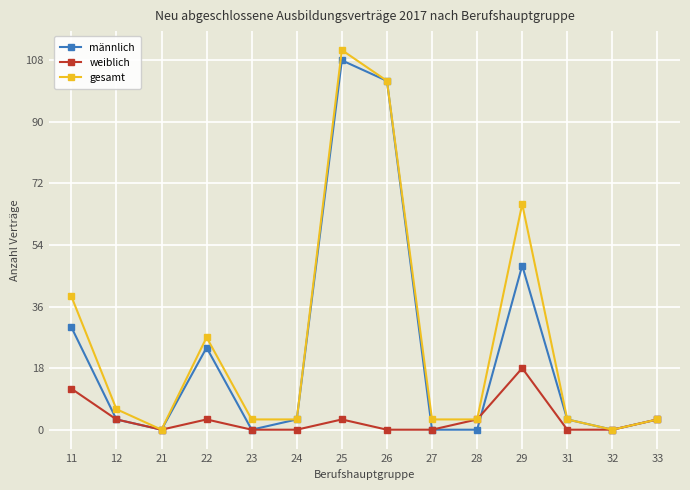

Count the number of data series in this chart.

3